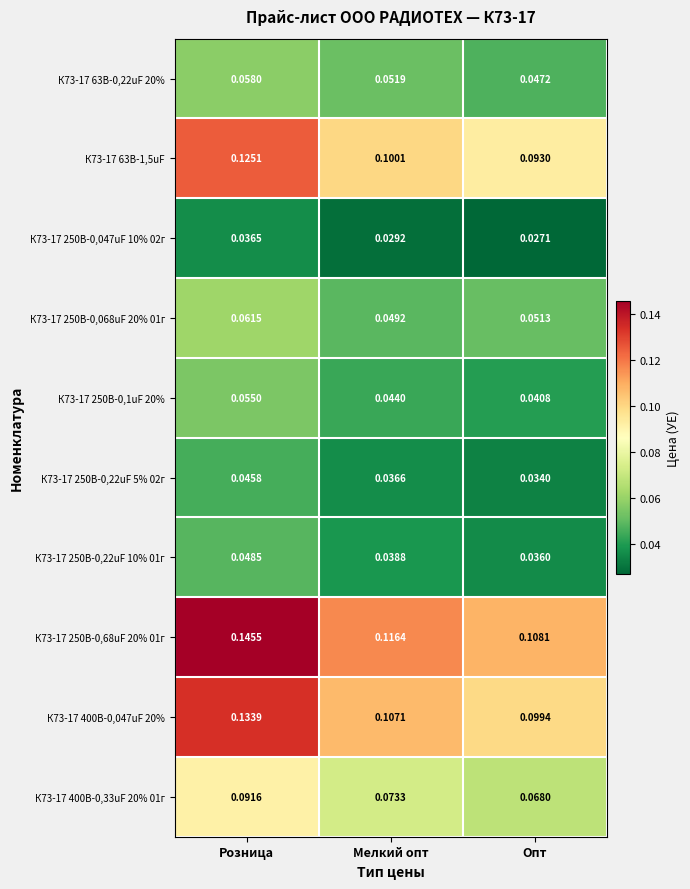

What is the total value across all series at Мелкий опт?

0.6